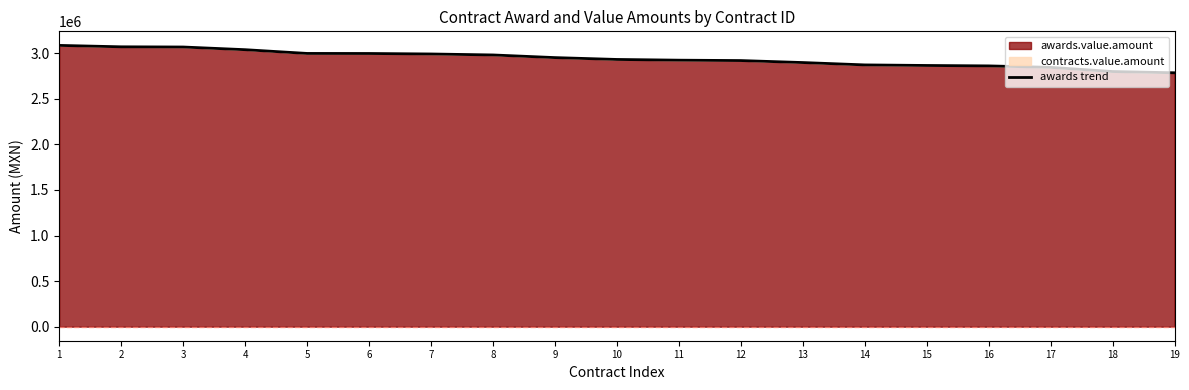

What is the greatest value displayed?

3086956.5